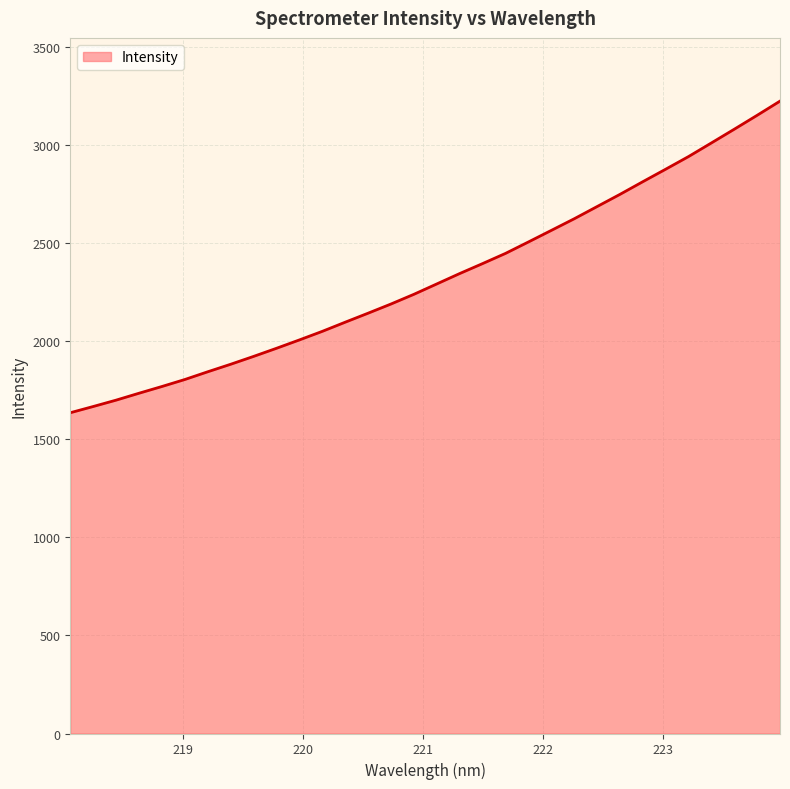

What is the greatest value displayed?

3222.2